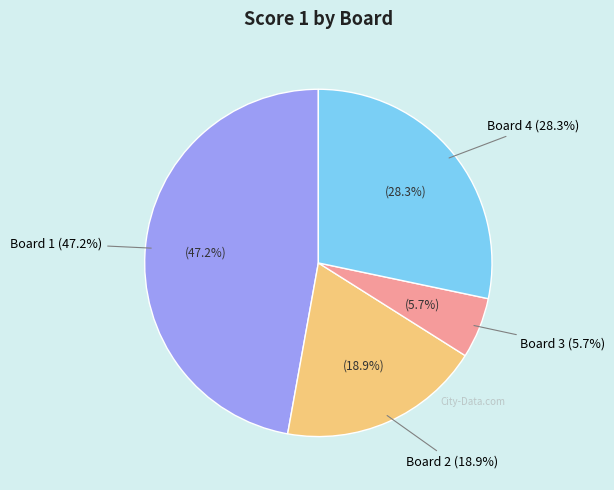

Does Board 2 represent more than half of the total?

No